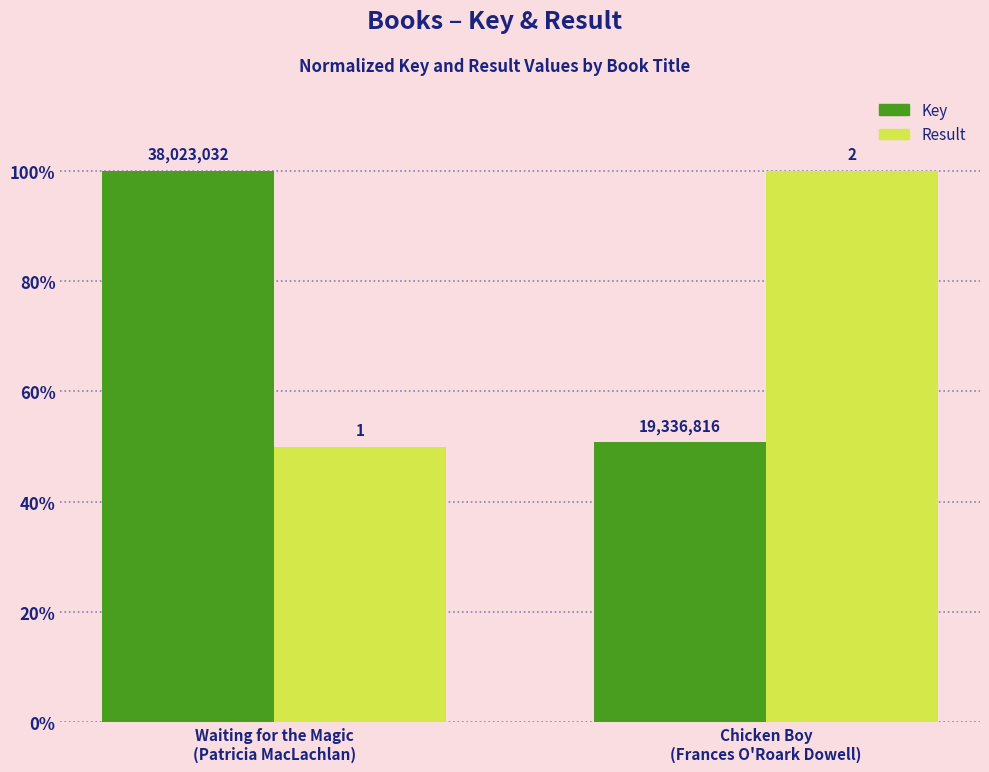

At which category is the sum across all series the highest?

Chicken Boy
(Frances O'Roark Dowell)